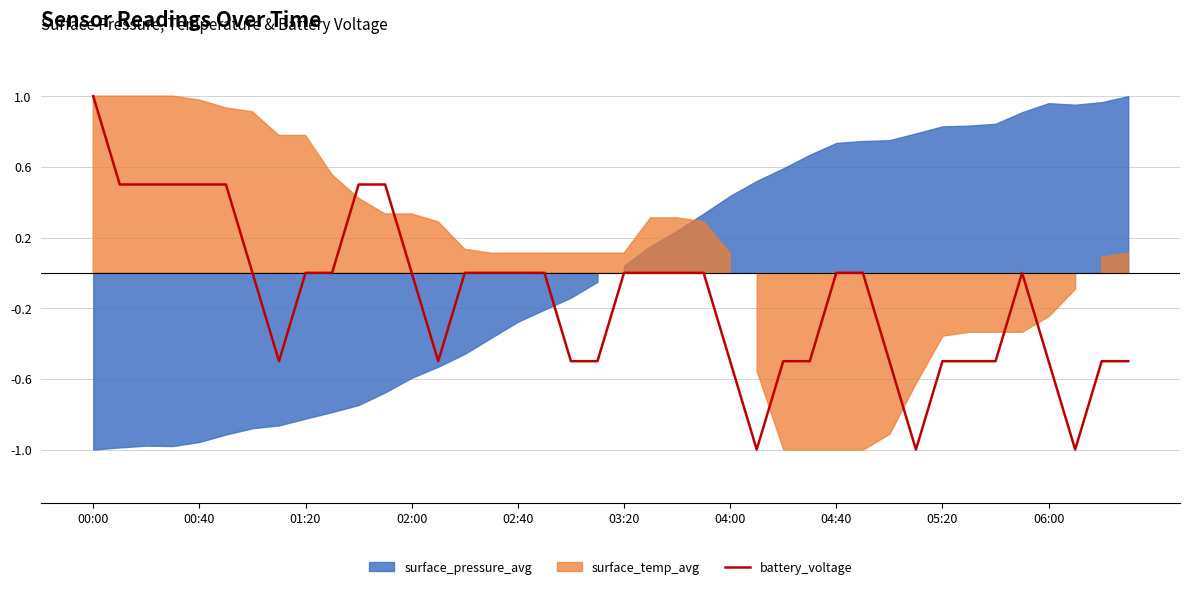

The chart shows a value of -0.5 at 34. True or false?

True